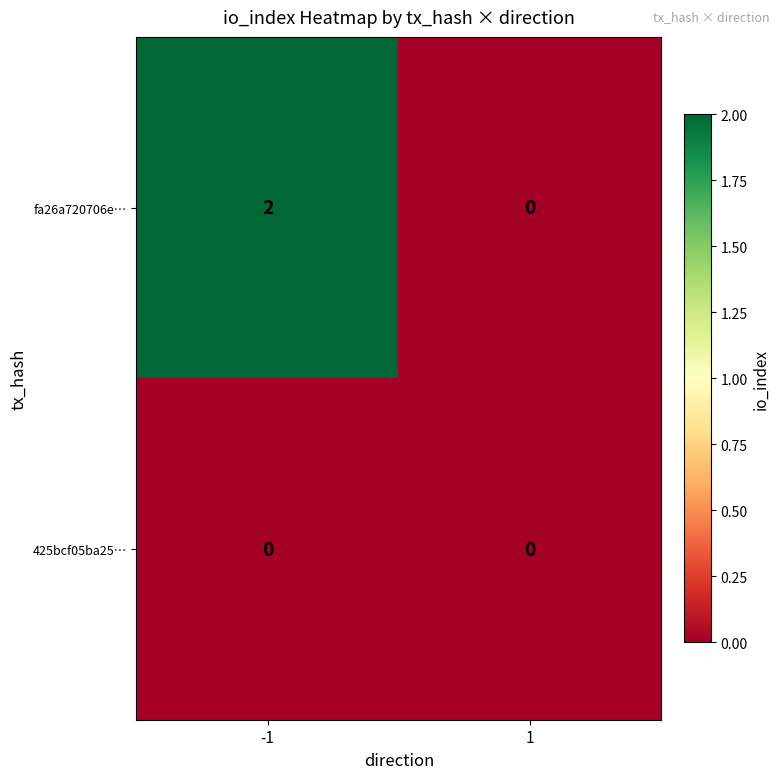

How many categories are shown in the chart?

2